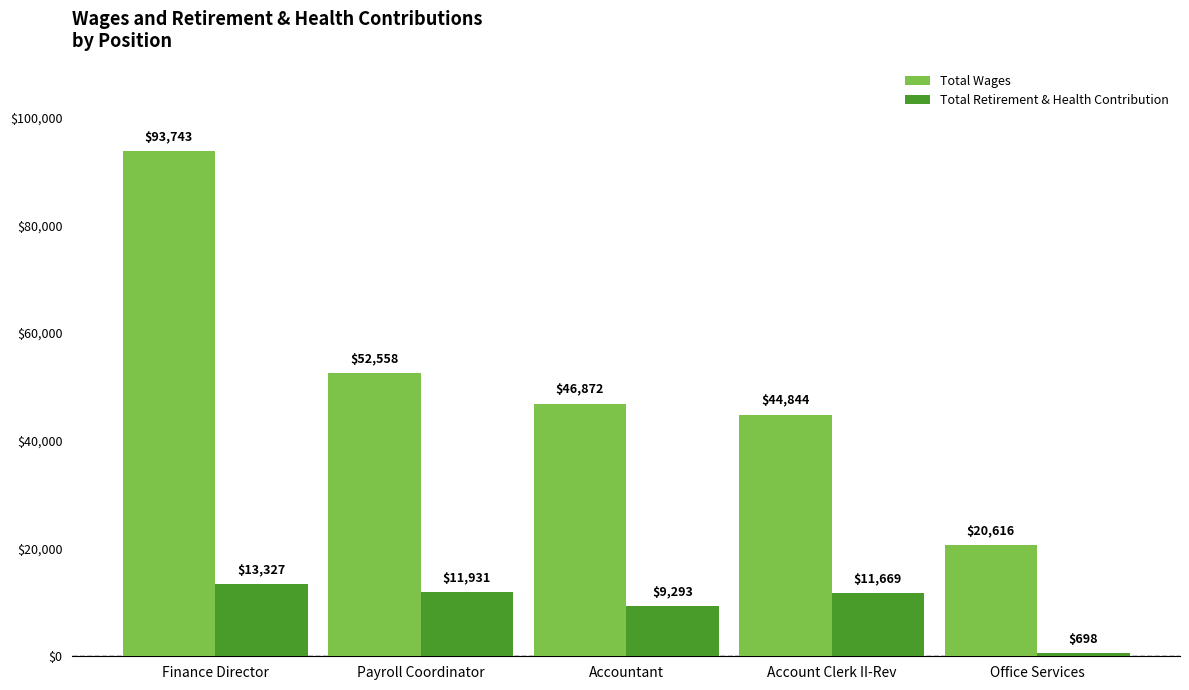

Rank the series by their average value, from lowest to highest.

Total Retirement & Health Contribution, Total Wages